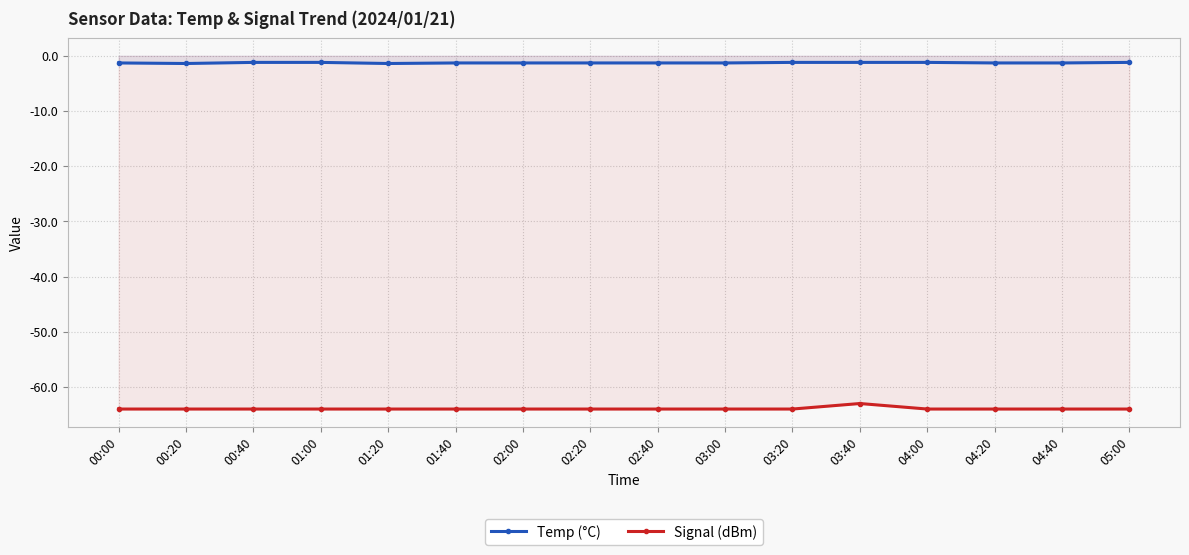

What is the sum of the Signal (dBm) values at 03:00 and 01:40?

-128.0